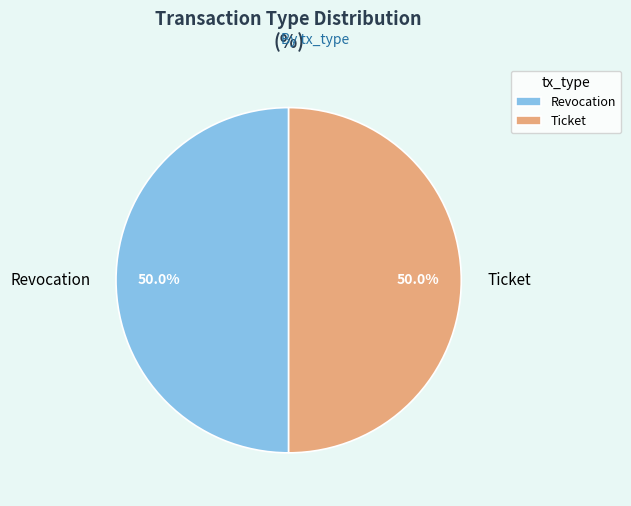

What is the ratio of the value at Ticket to the value at Revocation?

1.0